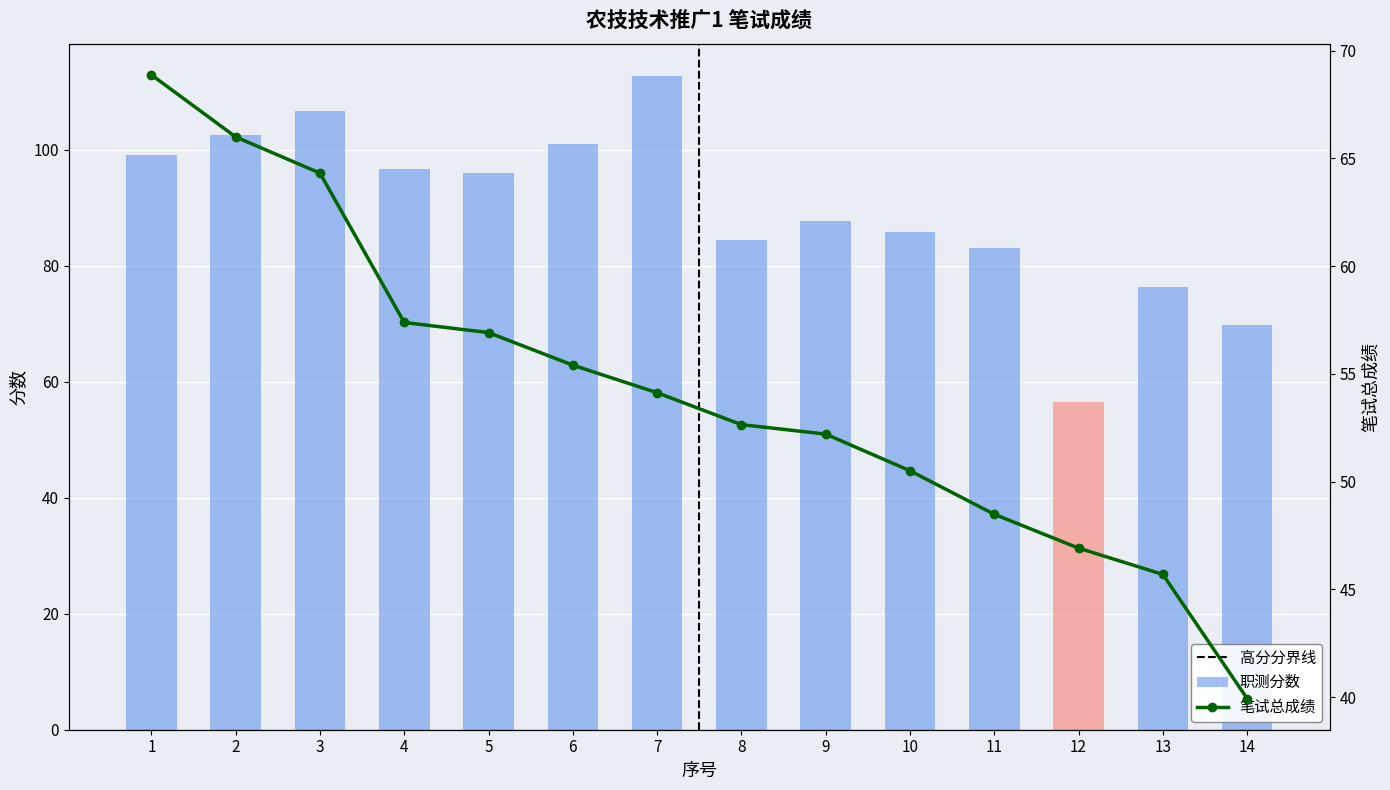

What is the value of the 职测分数 bar at the 10th from the left?

85.8